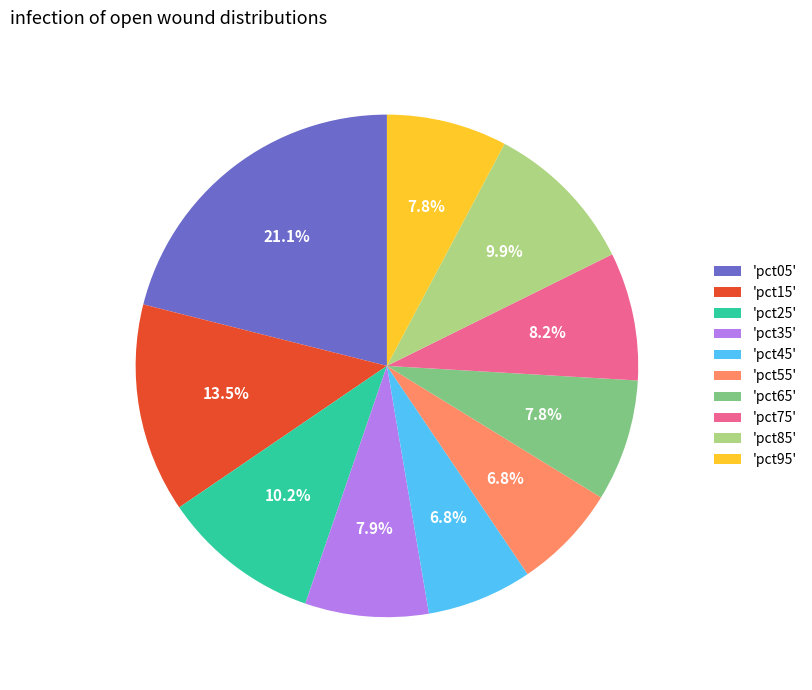

Does any single category account for the majority?

No